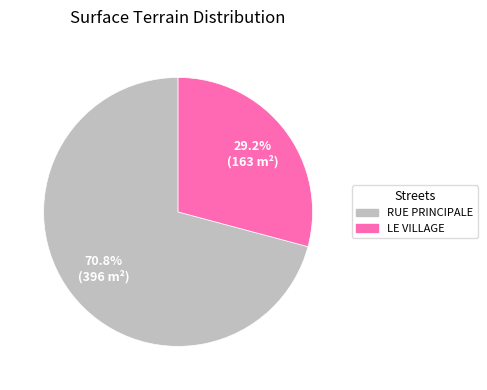

Approximately how many times larger is the value at RUE PRINCIPALE compared to LE VILLAGE?

2.4